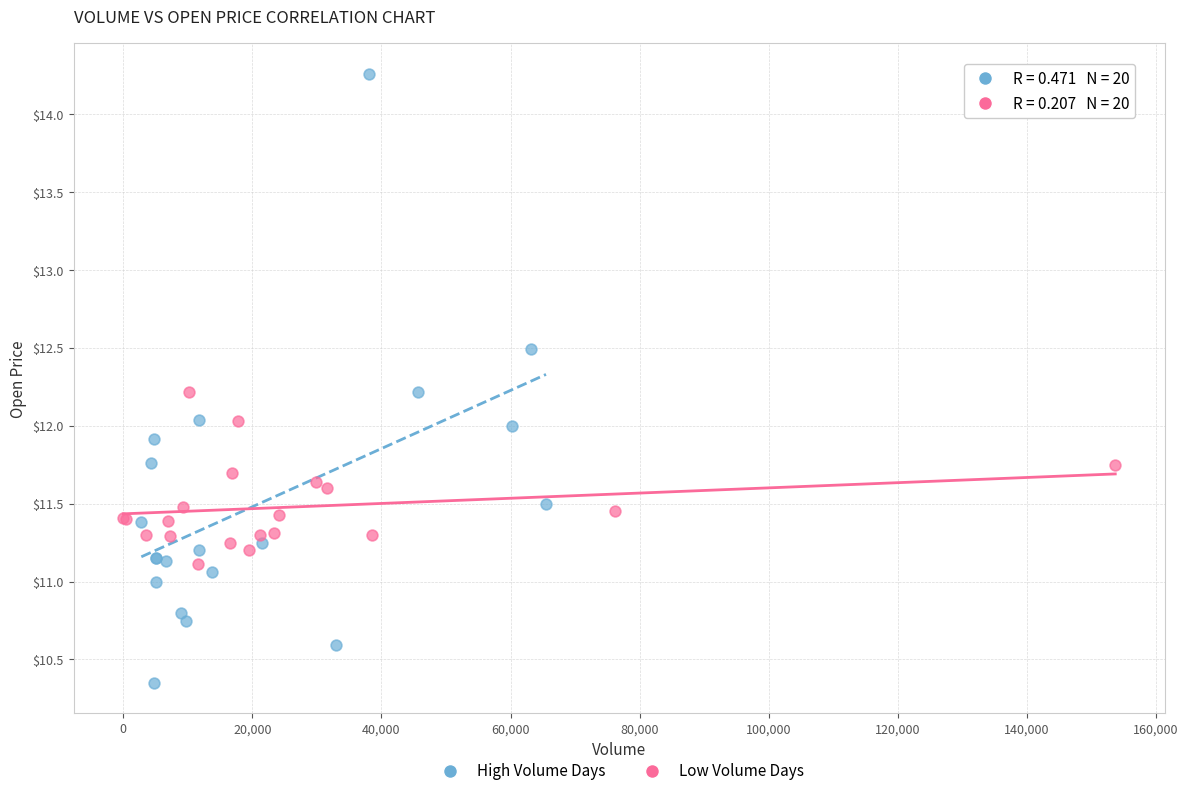

Which series contains the lowest Y value?

High Volume Days